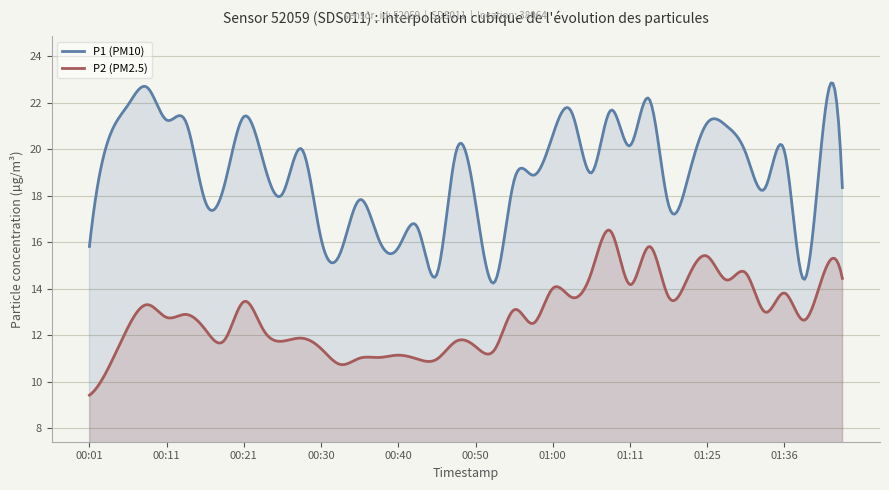

Rank the series by their average value, from lowest to highest.

P2 (PM2.5), P1 (PM10)